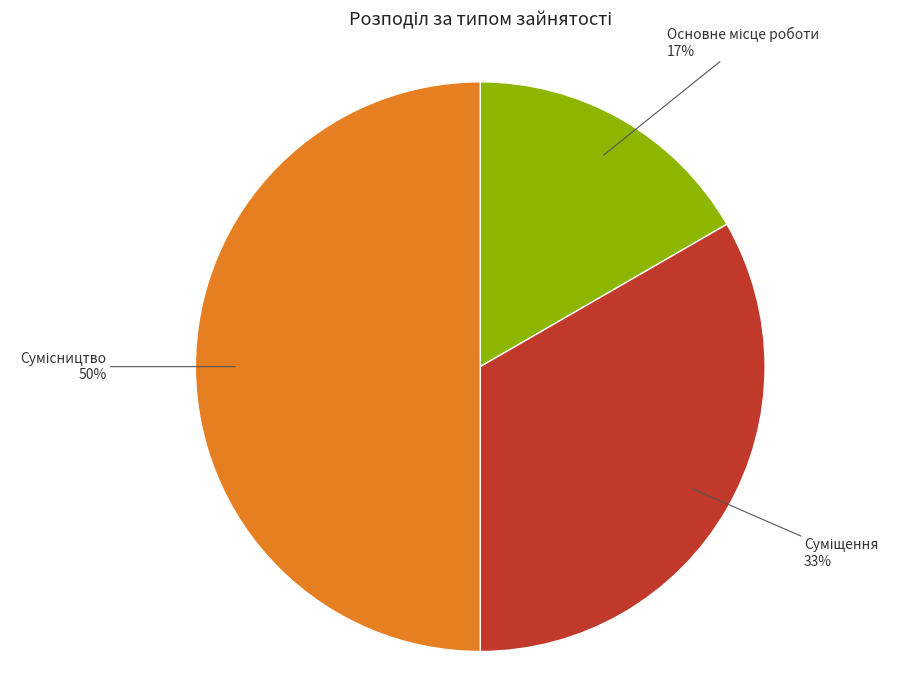

Count the number of slices in the pie.

3